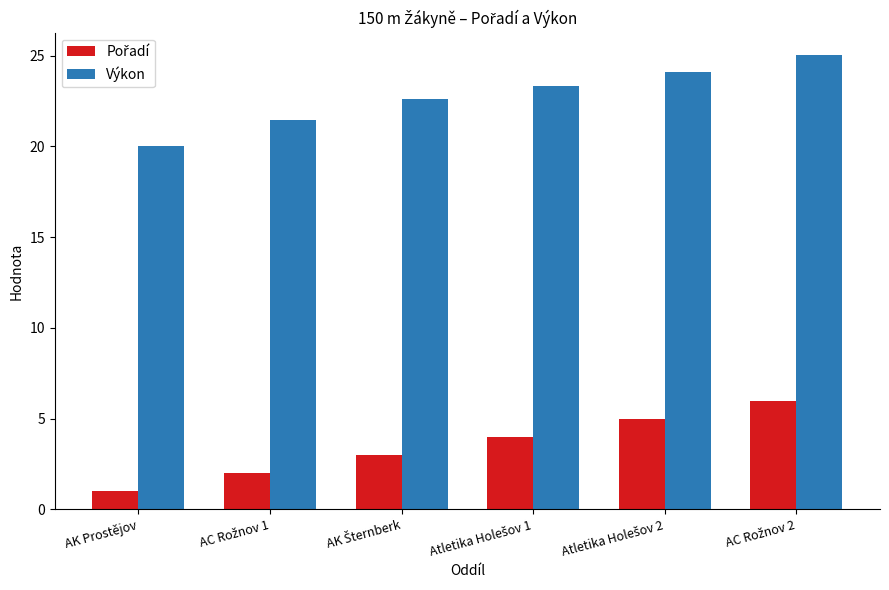

At how many categories does at least one series exceed 22?

4